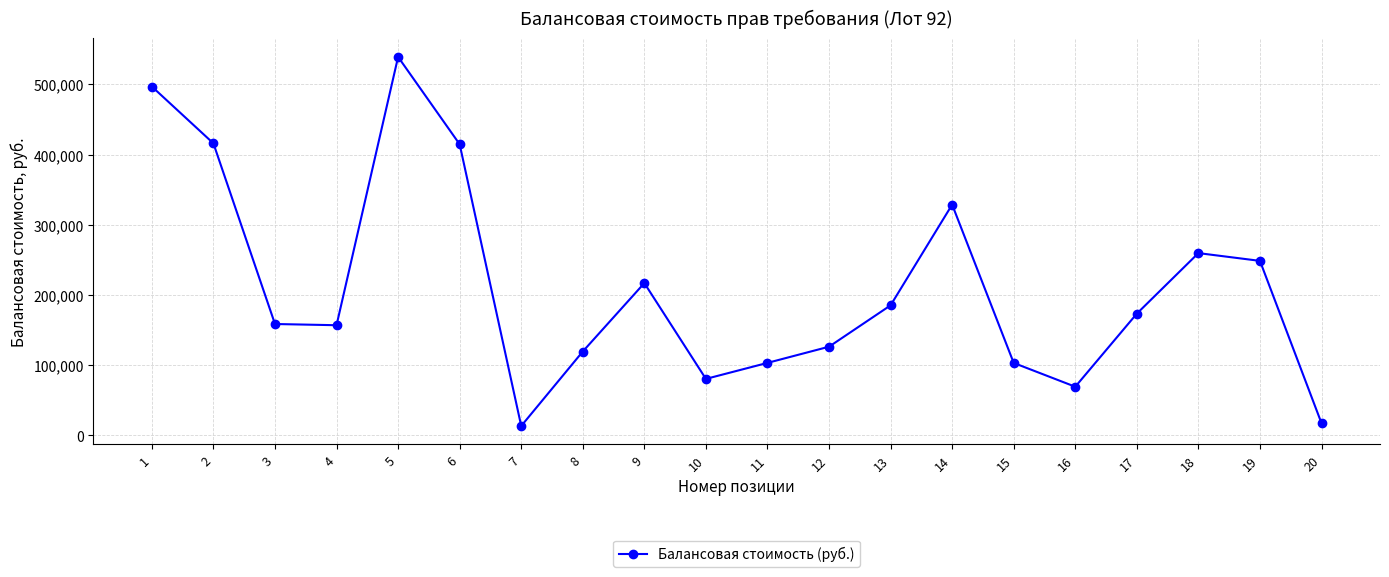

What is the value of the 5th point from the left?

539240.2